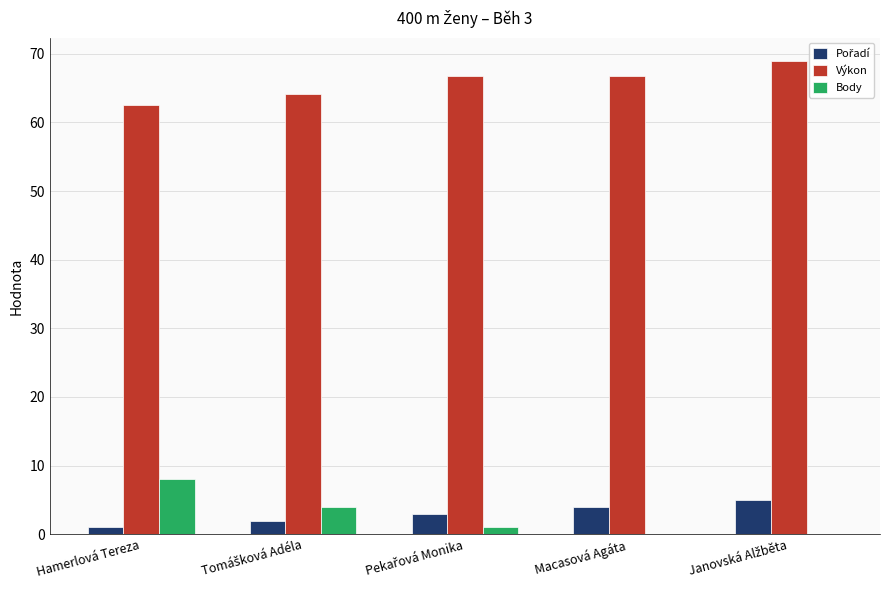

Which series has the largest total across all categories?

Výkon